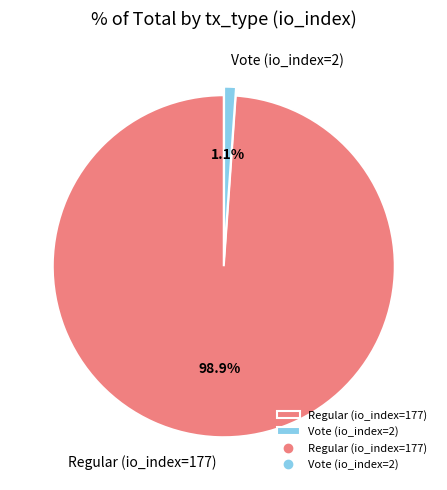

What percentage is NOT represented by Vote (io_index=2)?

98.9%